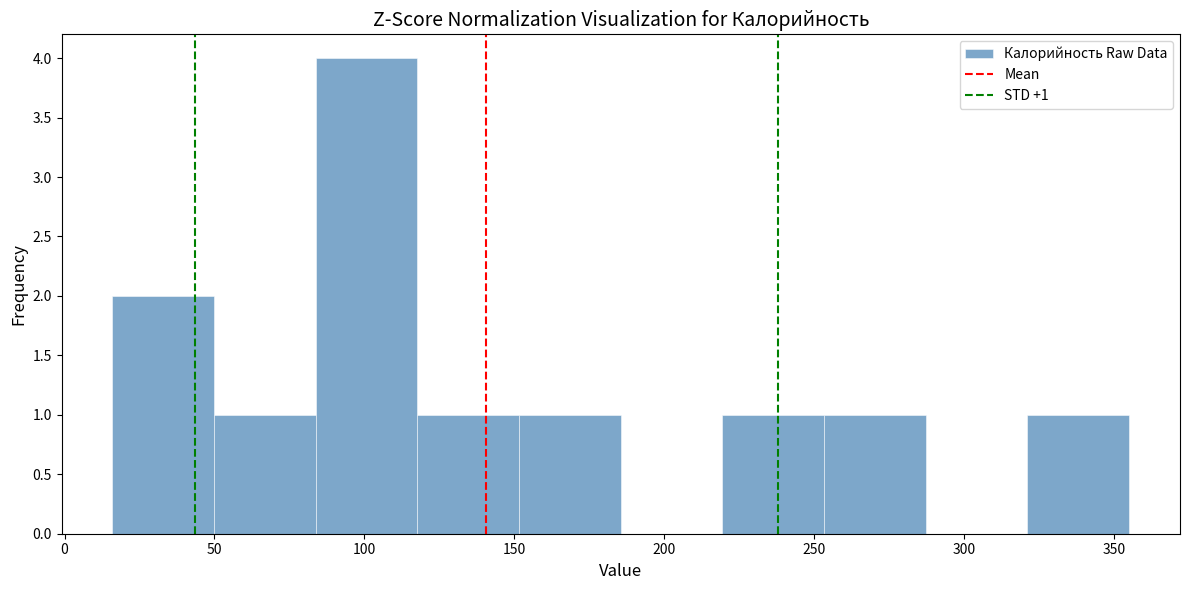

Which range on the x-axis has the tallest bar?

85 to 120